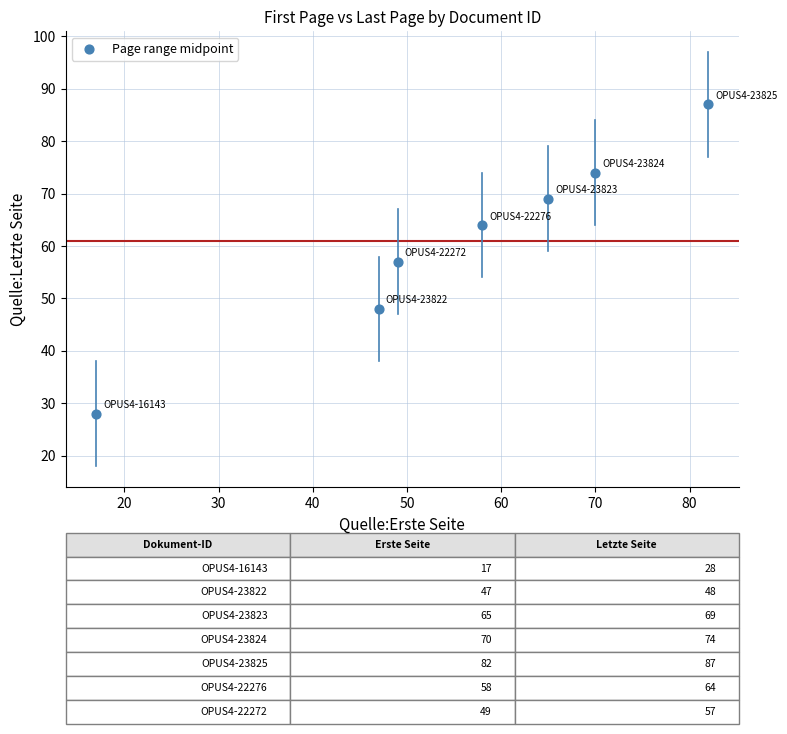

What is the range of X values (max minus min)?

65